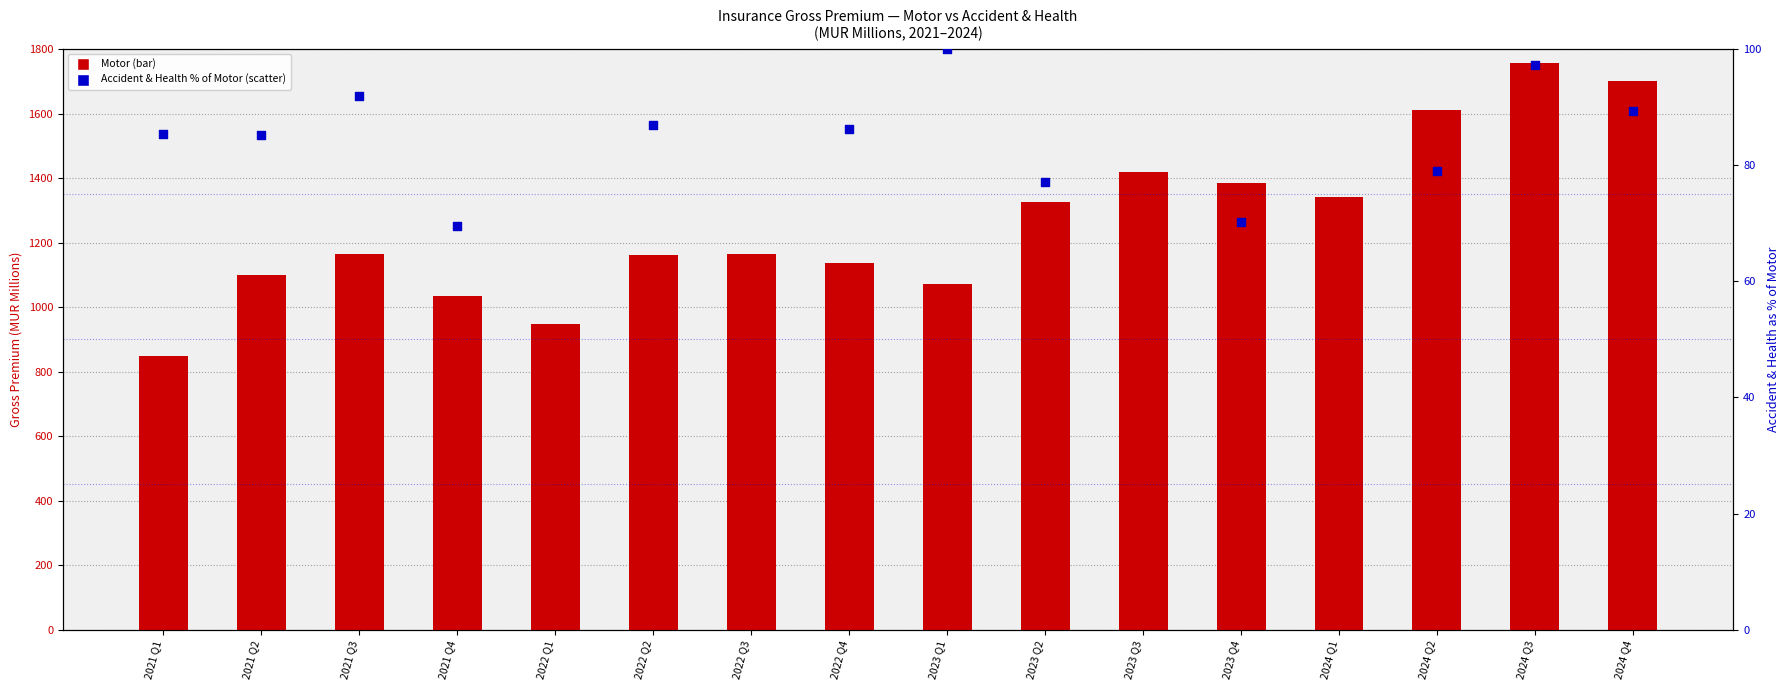

What is the total value across all series at 2024 Q4?

1791.2